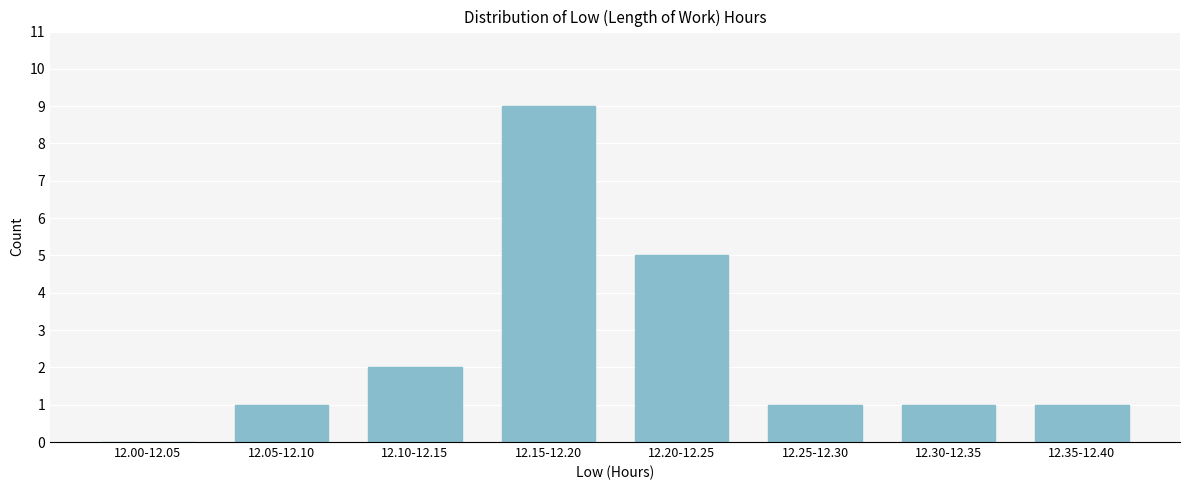

Reading left to right, transcribe all the data shown in this chart.

12.00-12.05=0	12.05-12.10=1	12.10-12.15=2	12.15-12.20=9	12.20-12.25=5	12.25-12.30=1	12.30-12.35=1	12.35-12.40=1